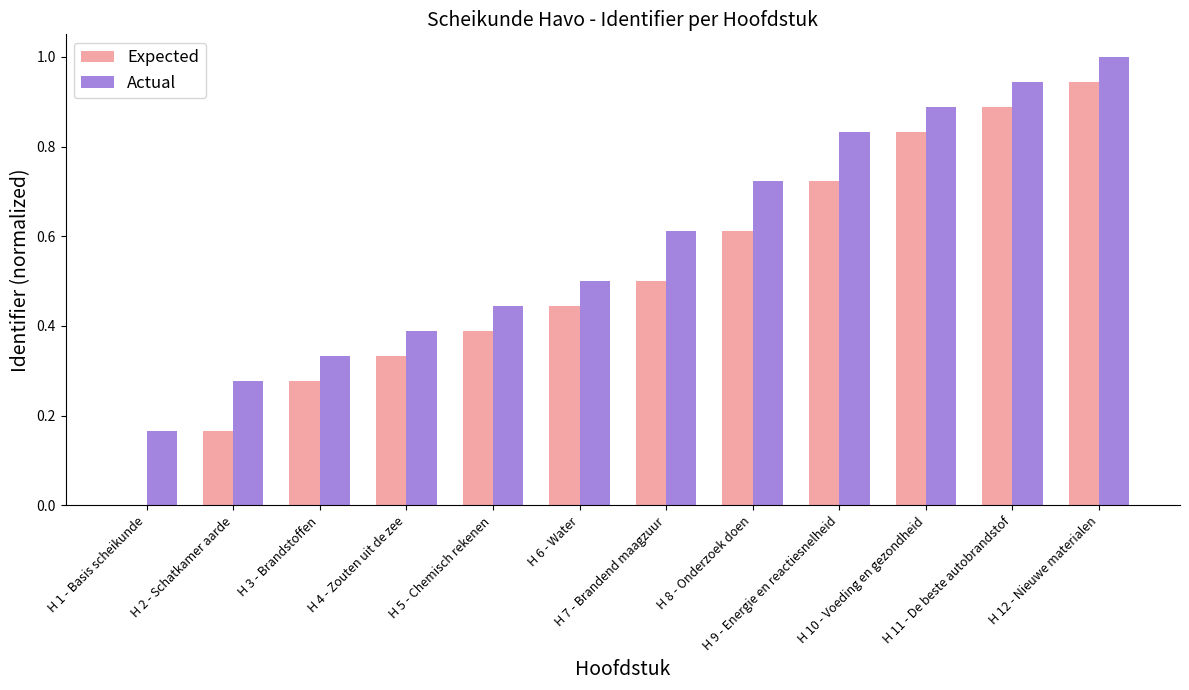

How many groups of bars are there?

12